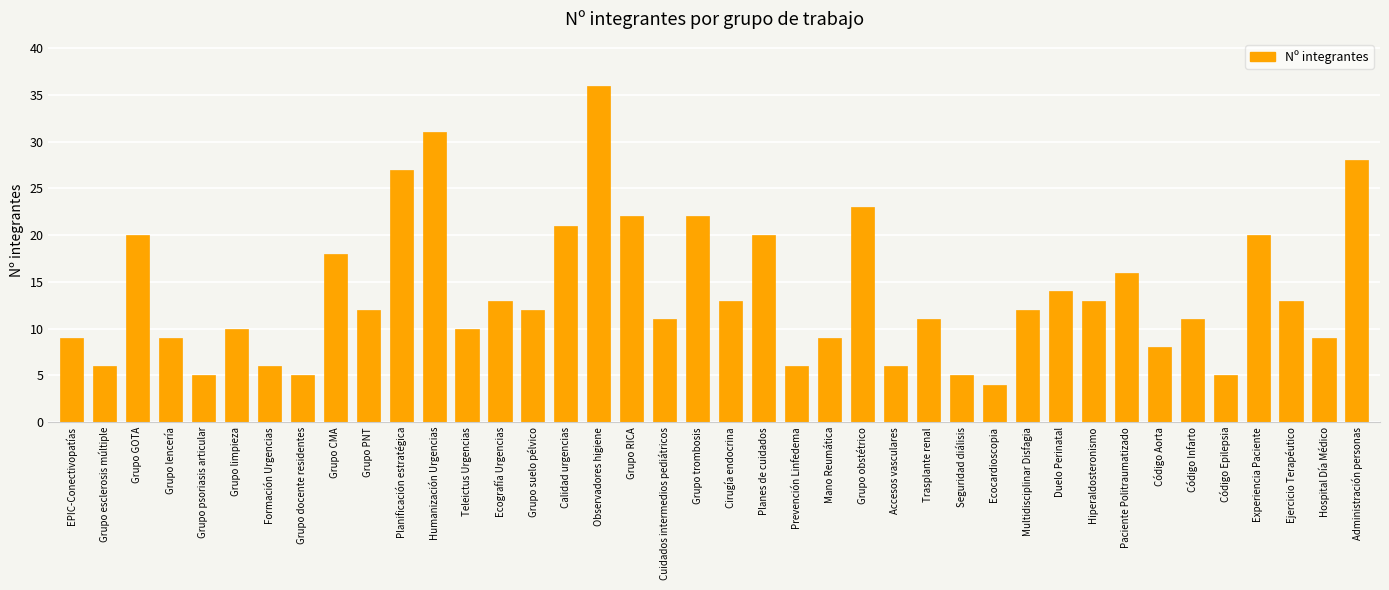

What is the ratio of the value at Ecografía Urgencias to the value at Grupo limpieza?

1.3